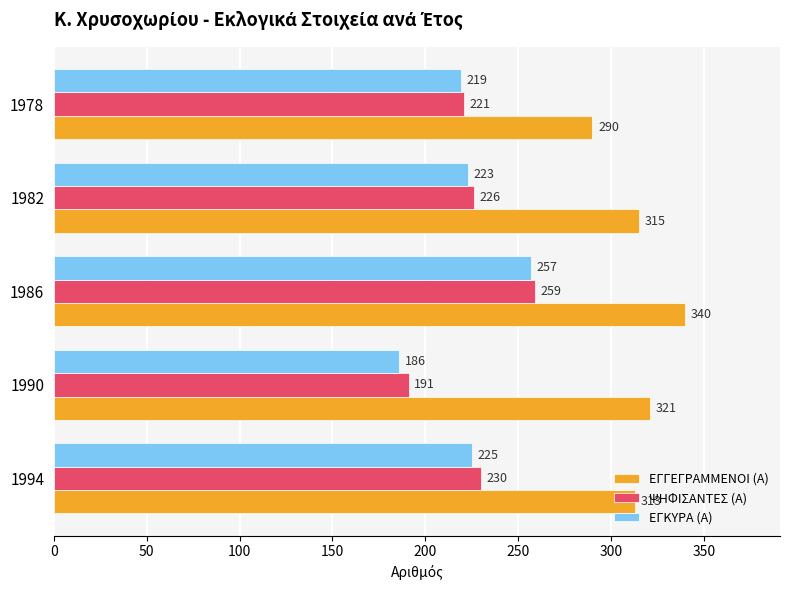

At which label is ΨΗΦΙΣΑΝΤΕΣ (Α) closest to 225?

1982